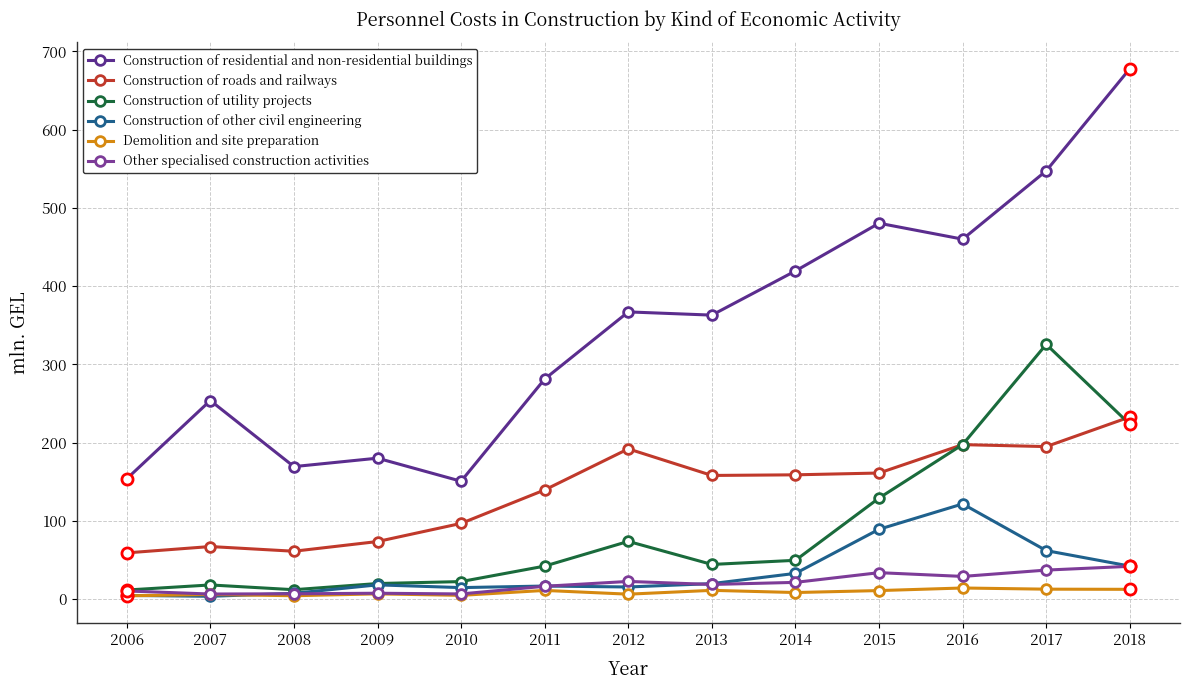

At which category is the sum across all series the highest?

2018